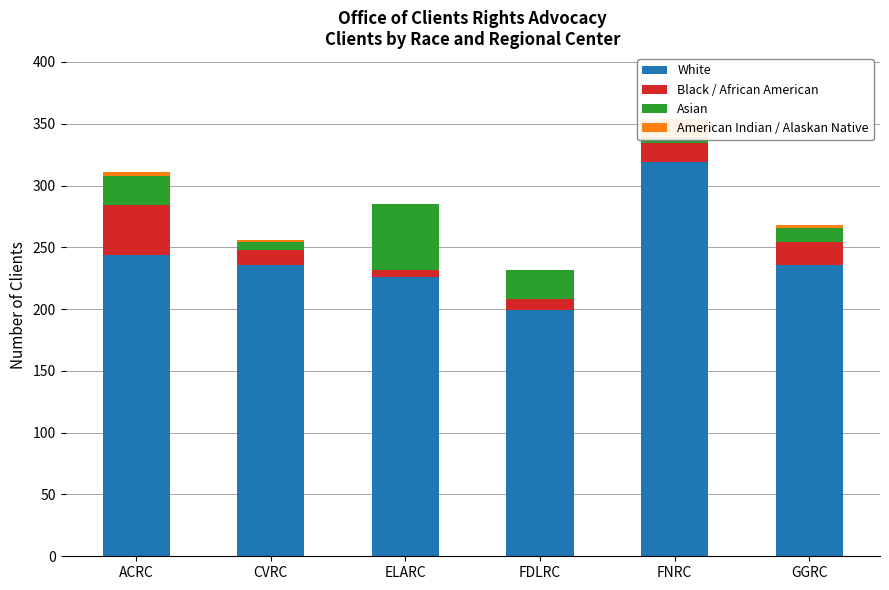

How many bars are there in each group?

4